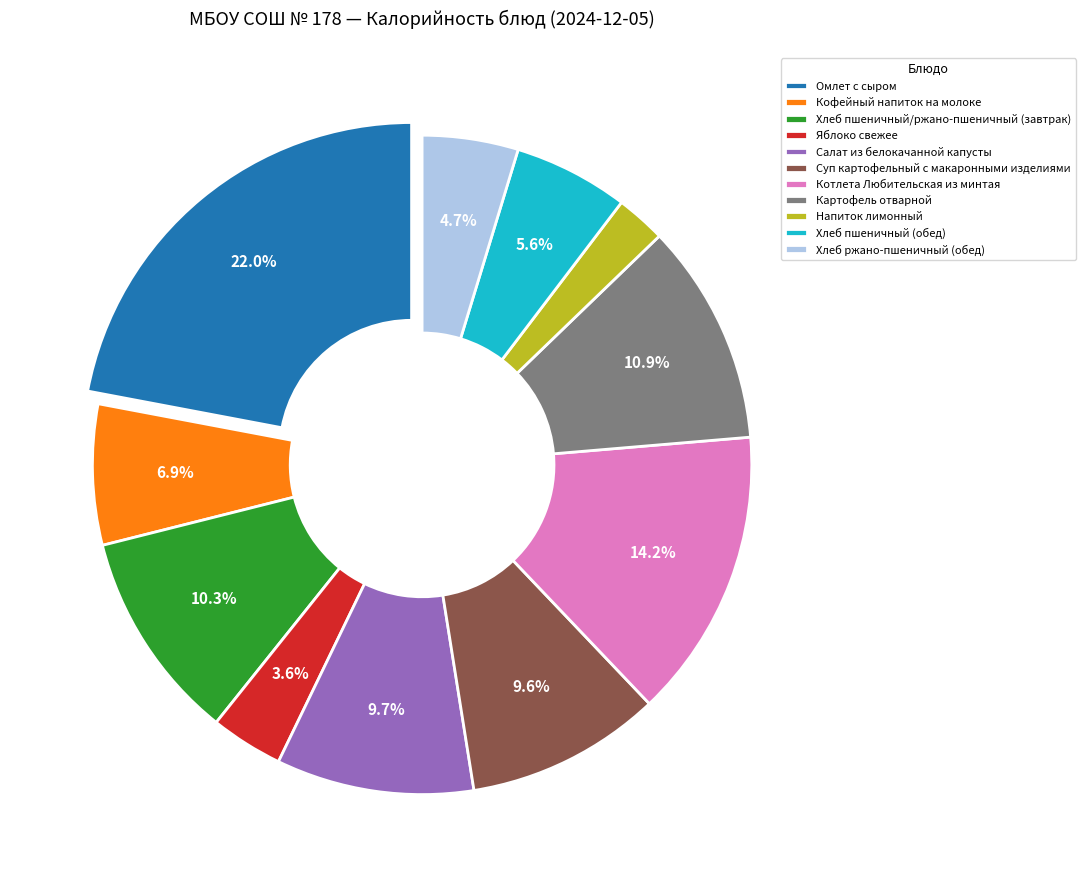

Between Хлеб пшеничный (обед) and Котлета Любительская из минтая, which is larger?

Котлета Любительская из минтая